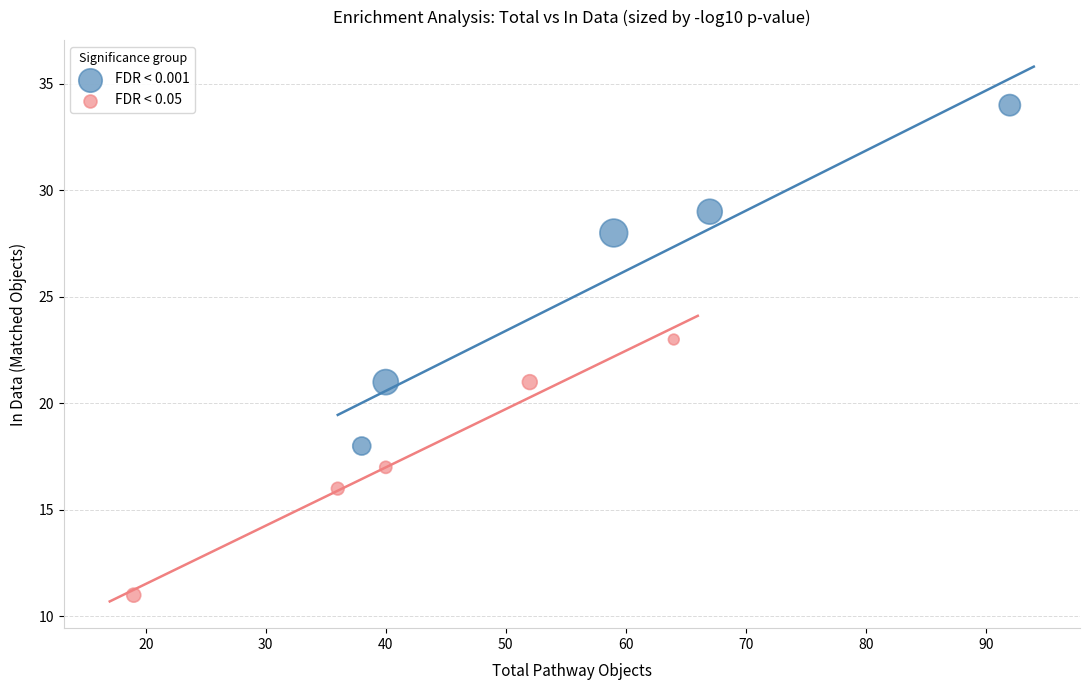

Which series reaches the maximum Y coordinate?

FDR < 0.001